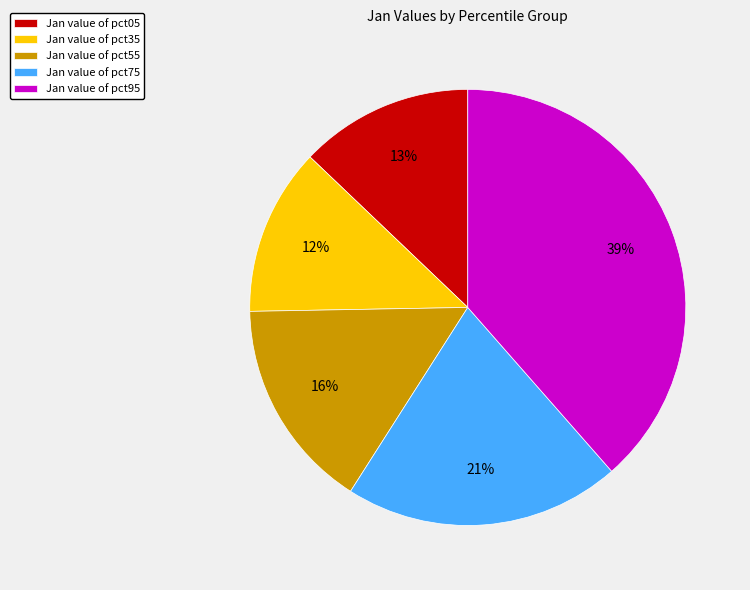

To the nearest percent, what percentage of the pie is Jan value of pct75?

21%